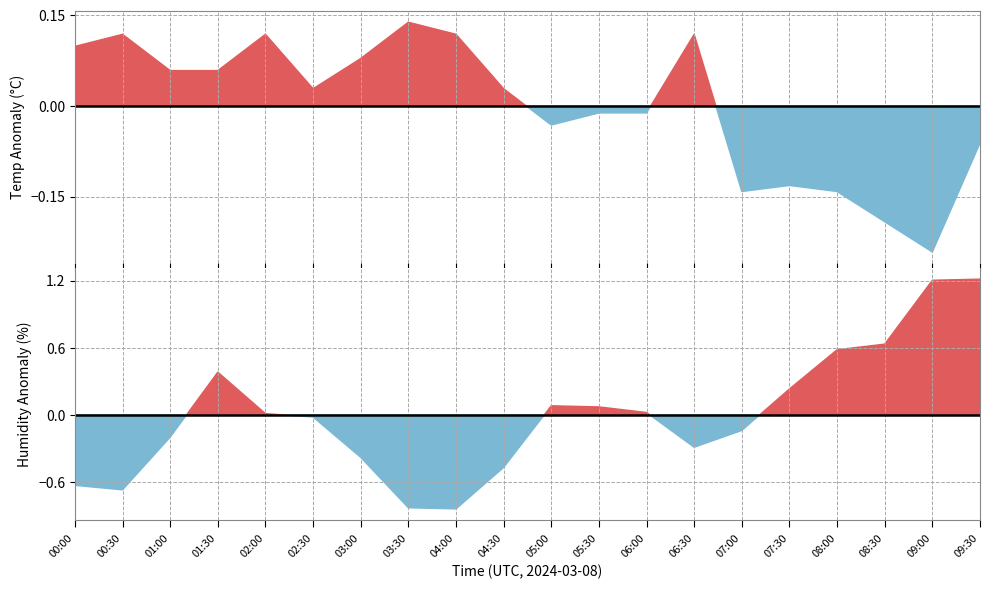

What is the label of the 13th point from the left?

06:00